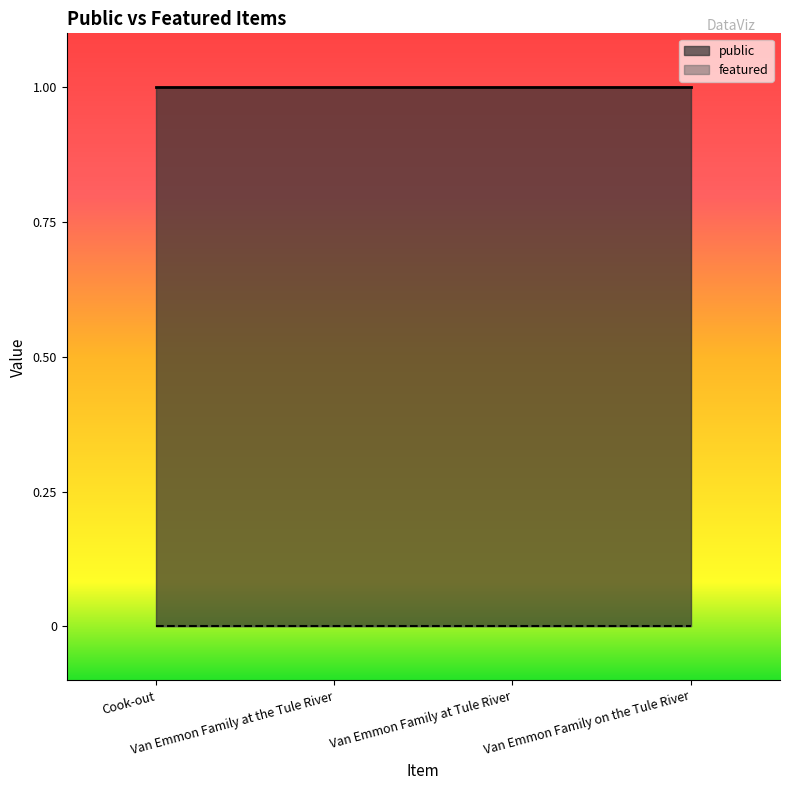

What are all the series names shown in the legend?

public, featured